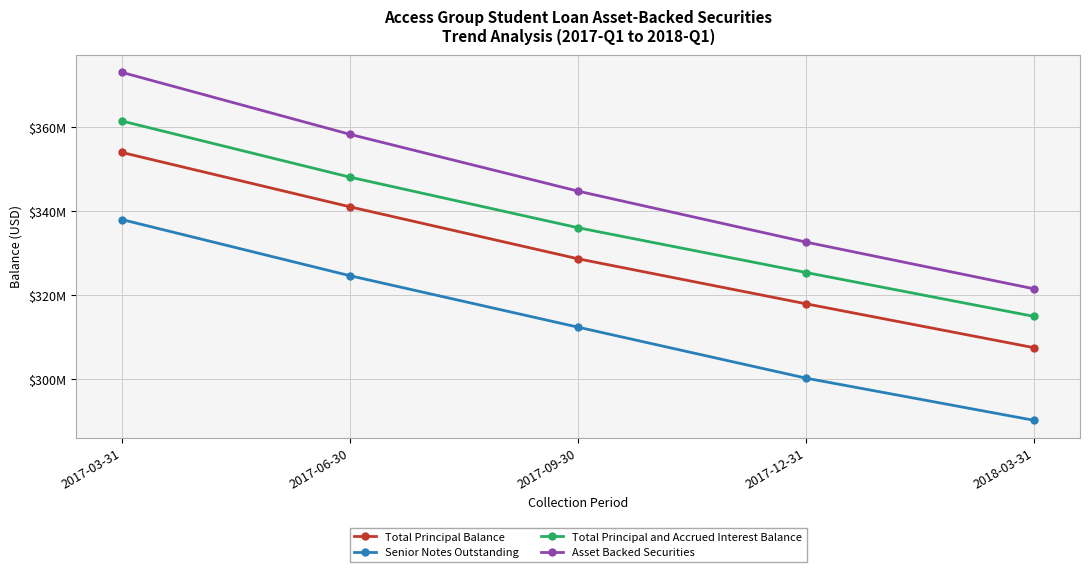

At 2018-03-31, list the series in order from largest to smallest.

Asset Backed Securities, Total Principal and Accrued Interest Balance, Total Principal Balance, Senior Notes Outstanding